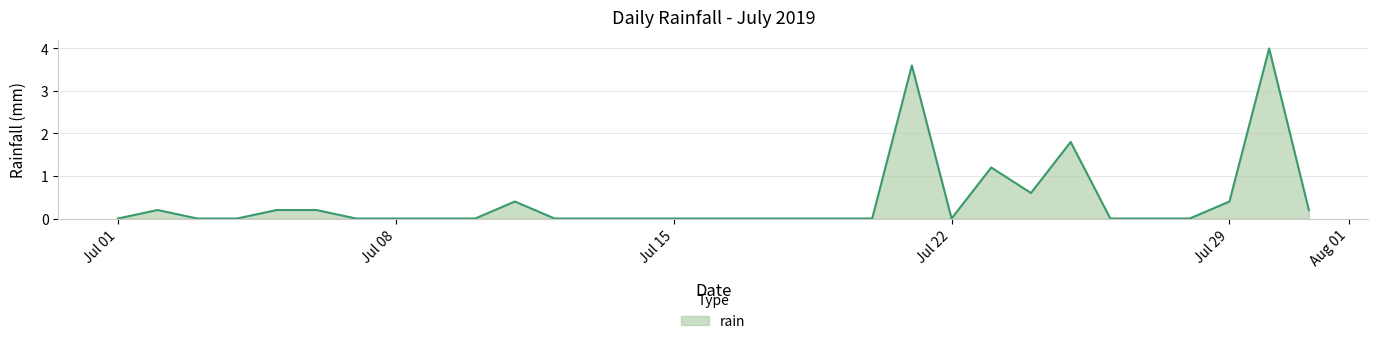

What is the greatest value displayed?

4.0